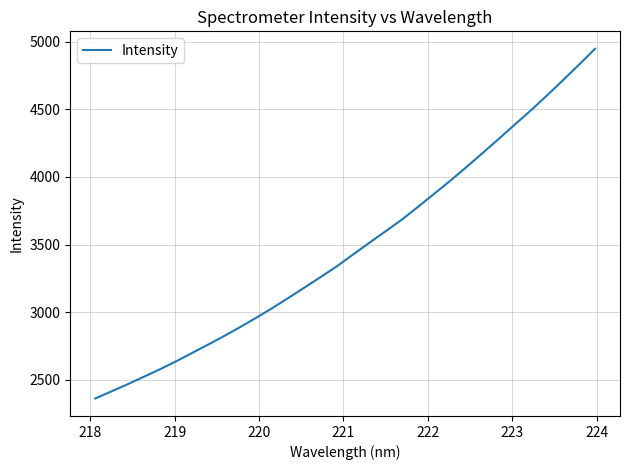

What is the smallest value displayed?

2361.1